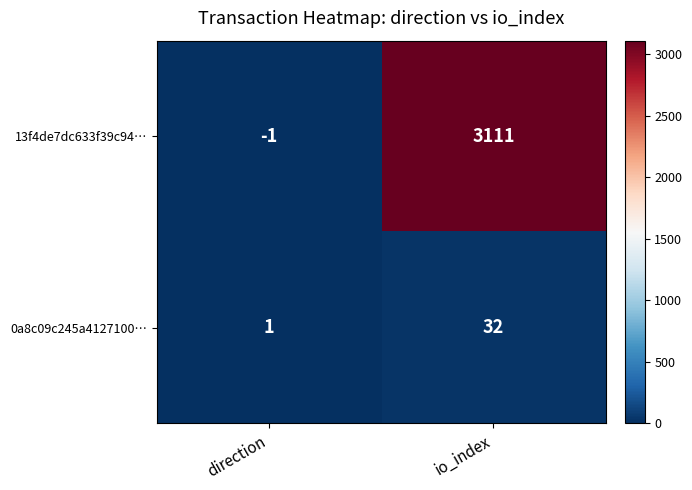

Rank the series by their average value, from highest to lowest.

13f4de7dc633f39c94…, 0a8c09c245a4127100…